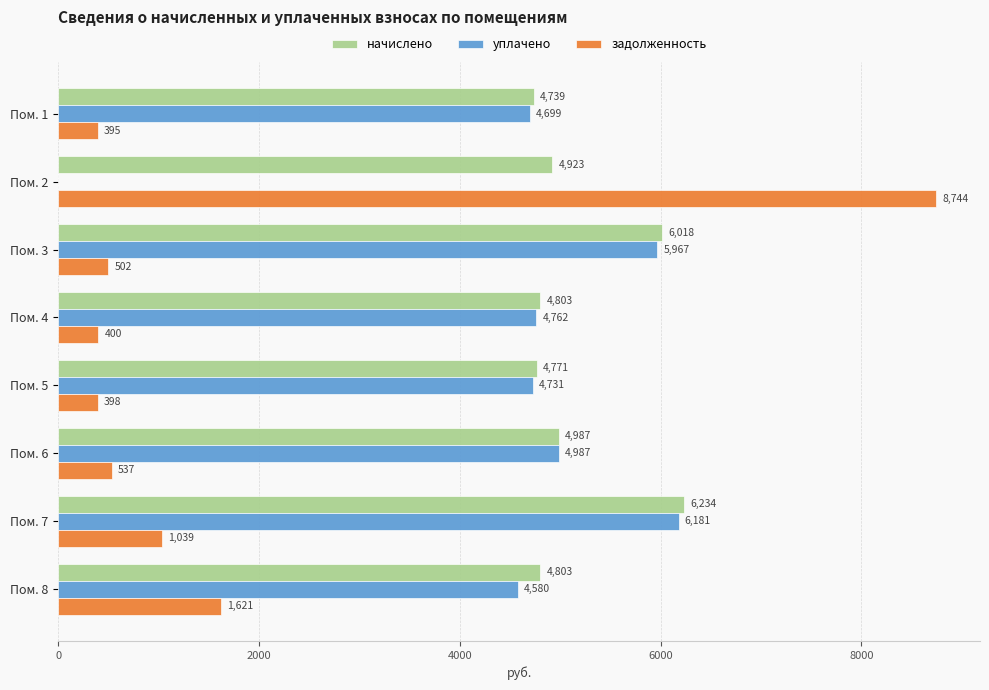

Which series changed the most between Пом. 2 and Пом. 8?

задолженность